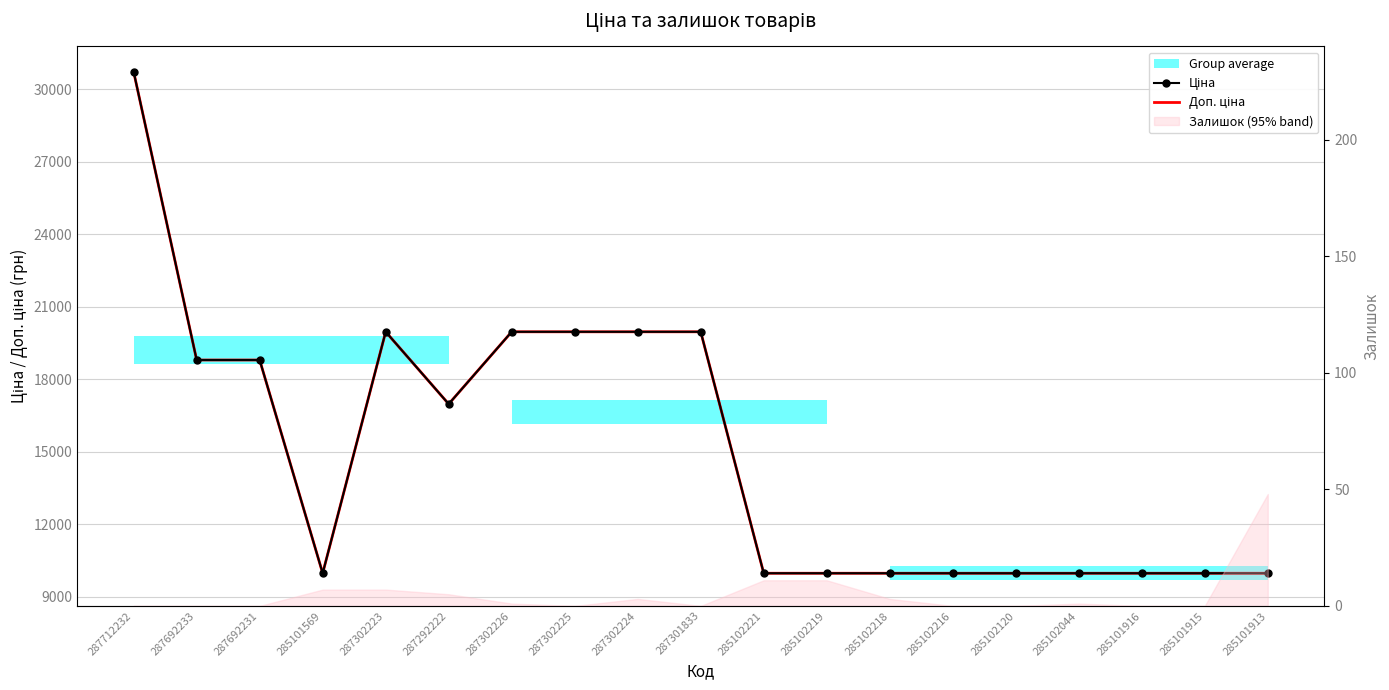

What is the label of the 8th point from the right?

285102219